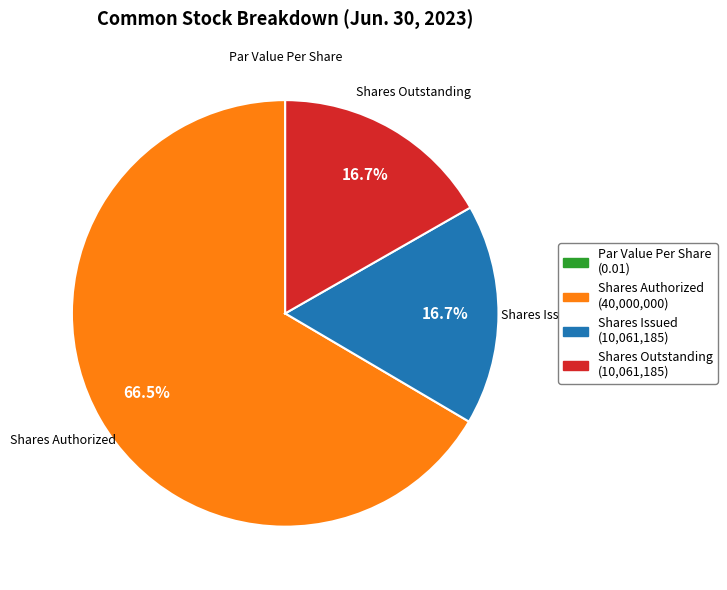

Does any single category account for the majority?

Yes